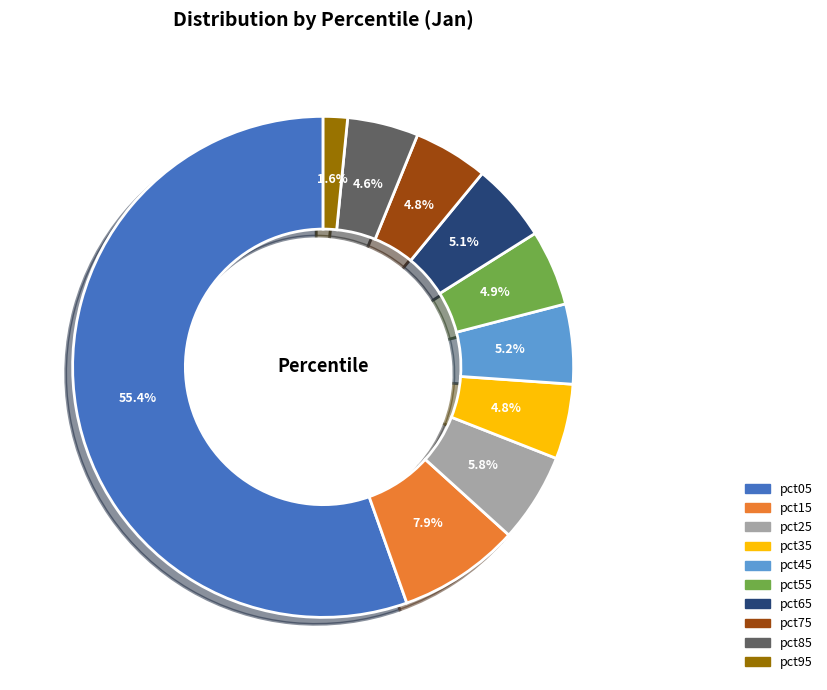

Between pct65 and pct95, which is larger?

pct65